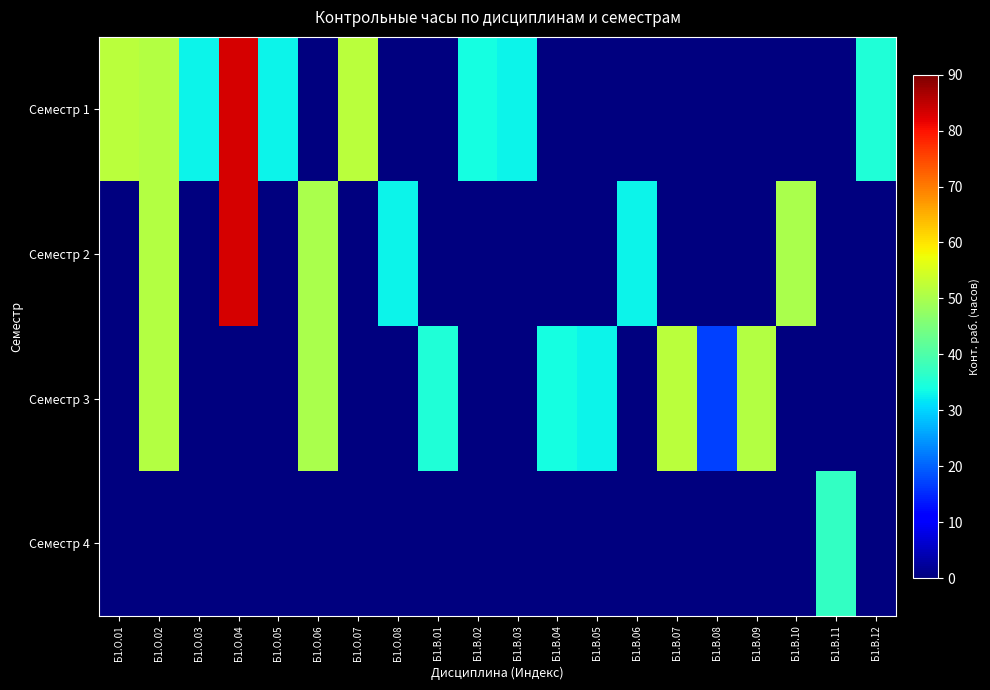

How many categories are shown in the chart?

20